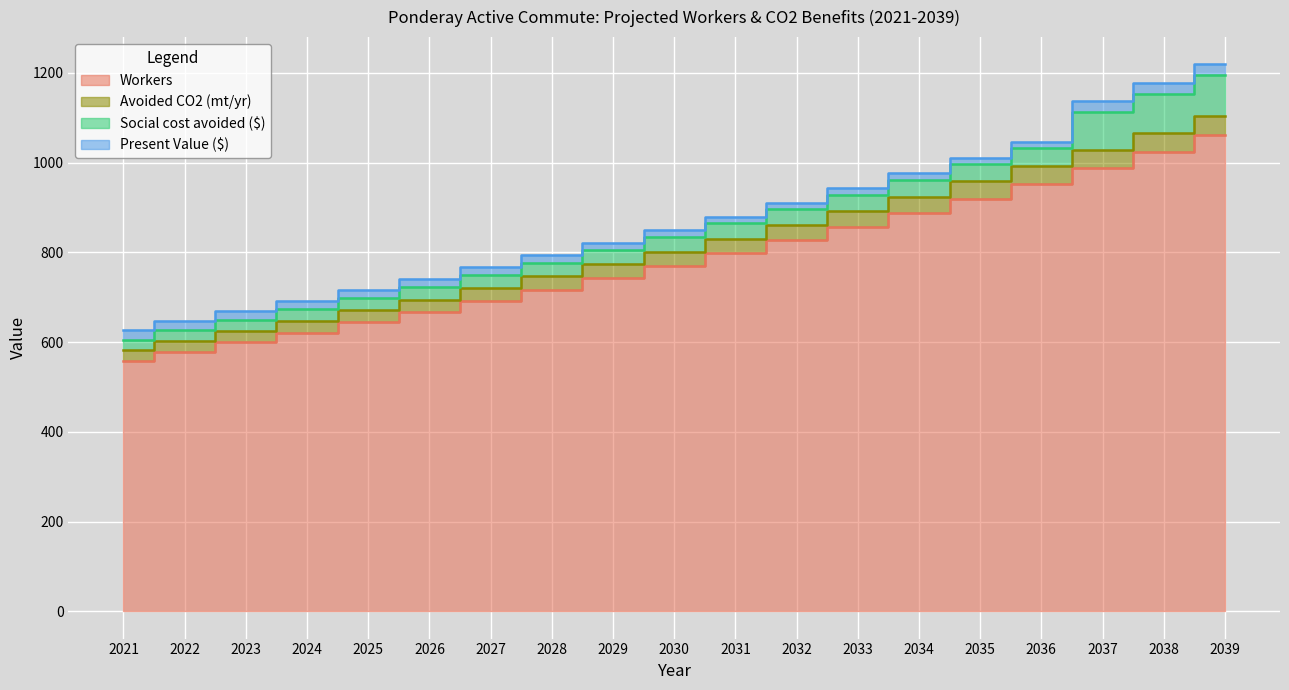

What is the smallest value displayed?

558.3